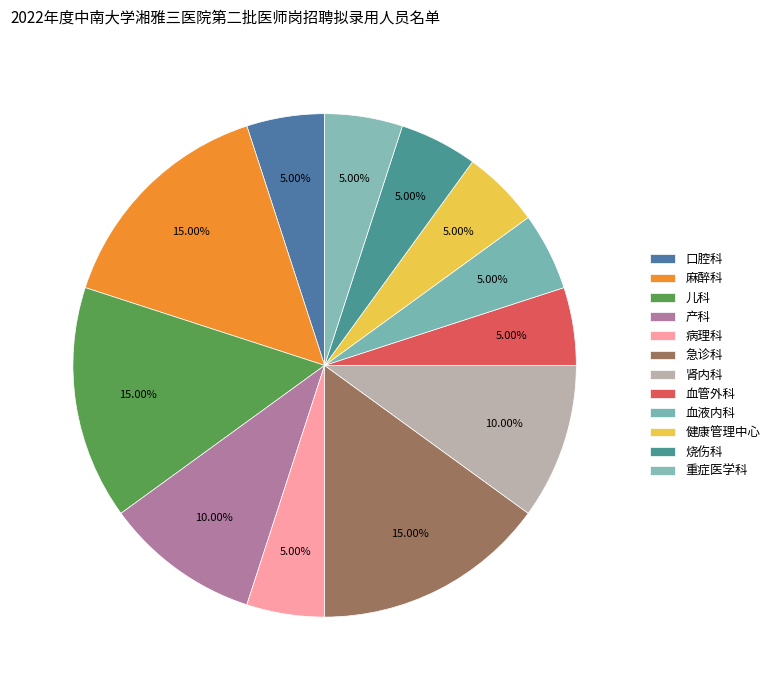

Which slice is the smallest?

口腔科